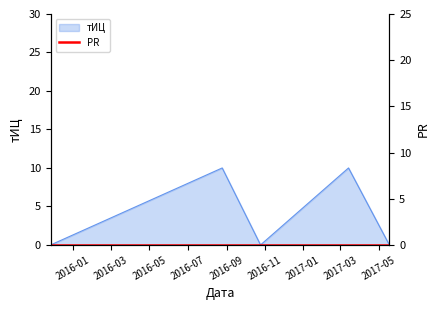

List the labels in order of value, largest first.

2016-08-25, 2017-03-14, 2015-11-26, 2016-10-25, 2017-05-18